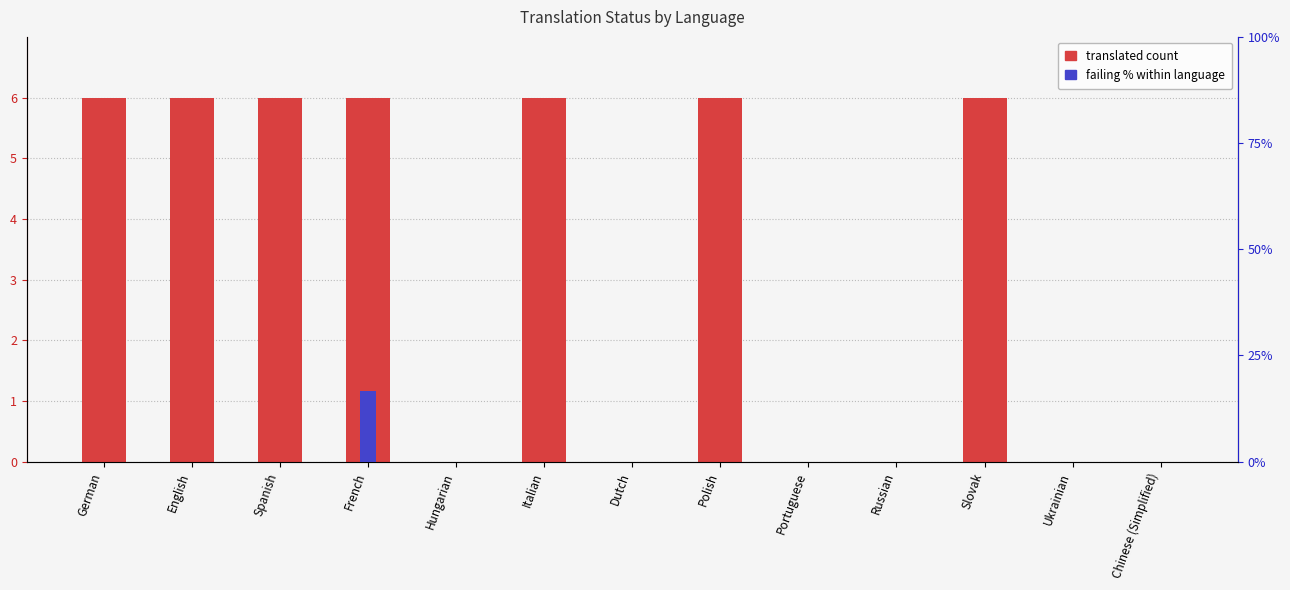

What is the label of the 13th bar from the left?

Chinese (Simplified)